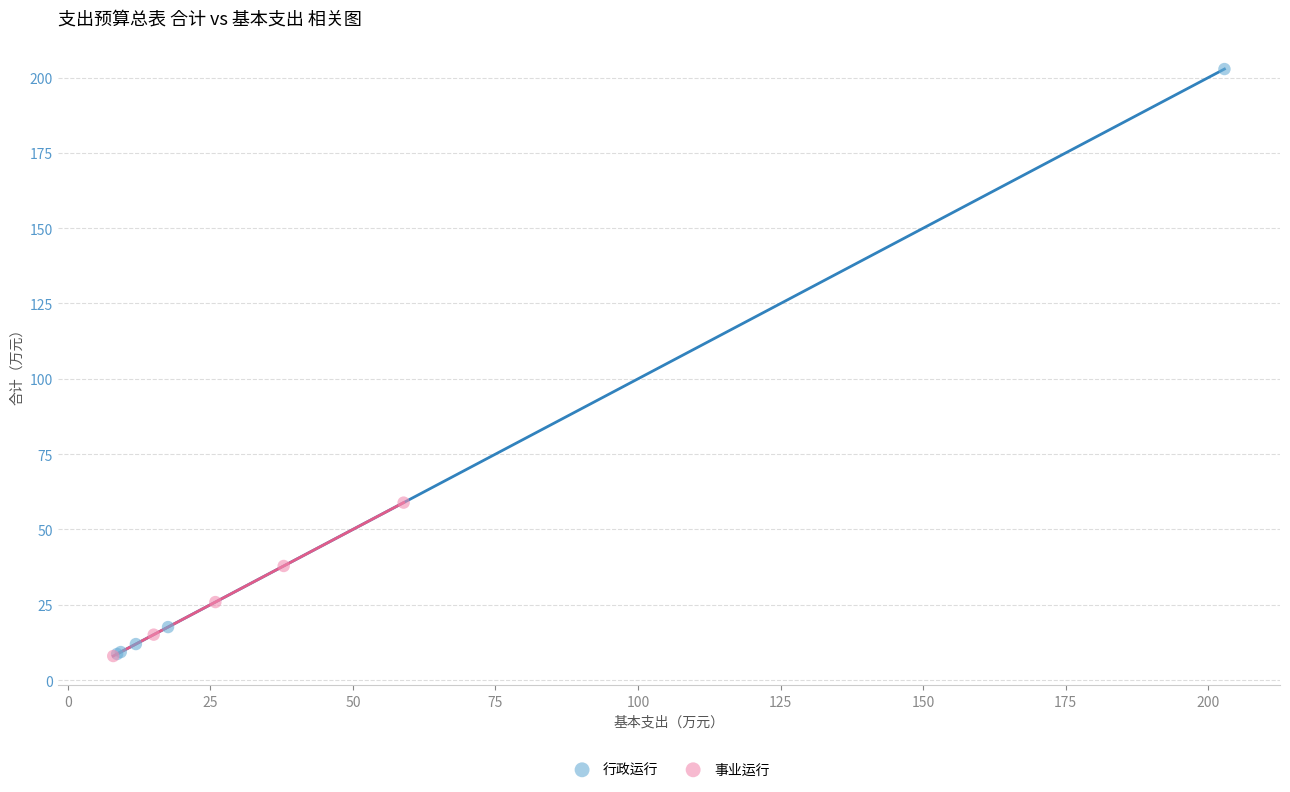

Which series has the largest Y range (max minus min)?

行政运行